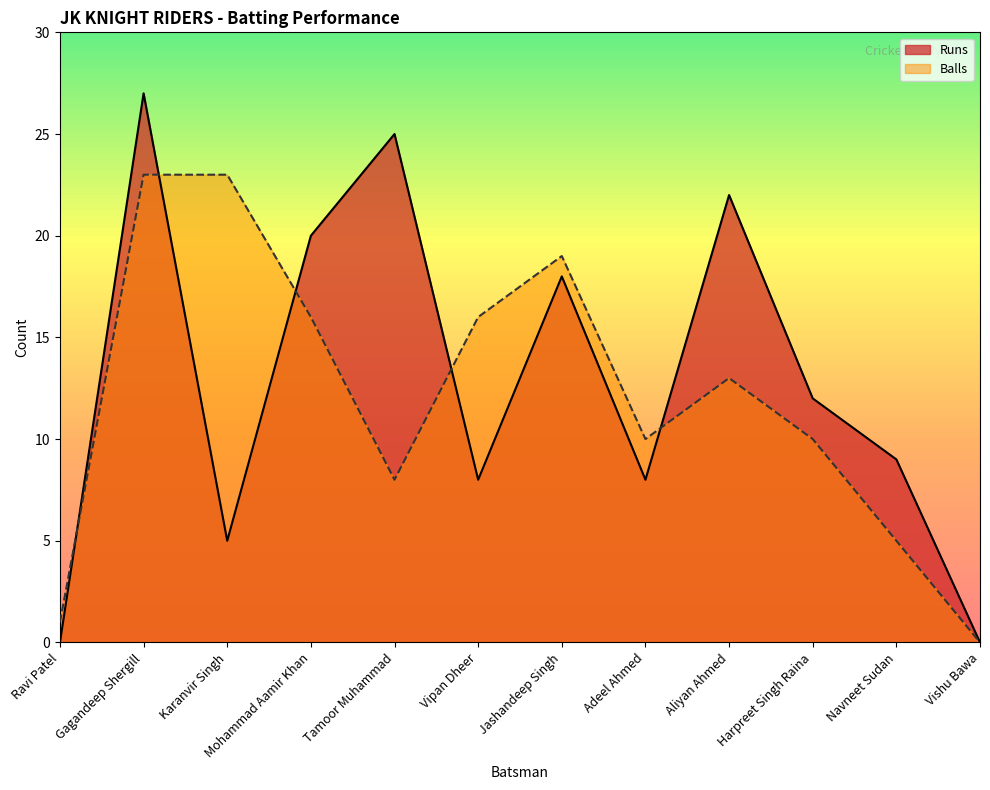

At which category is the sum across all series the highest?

Gagandeep Shergill